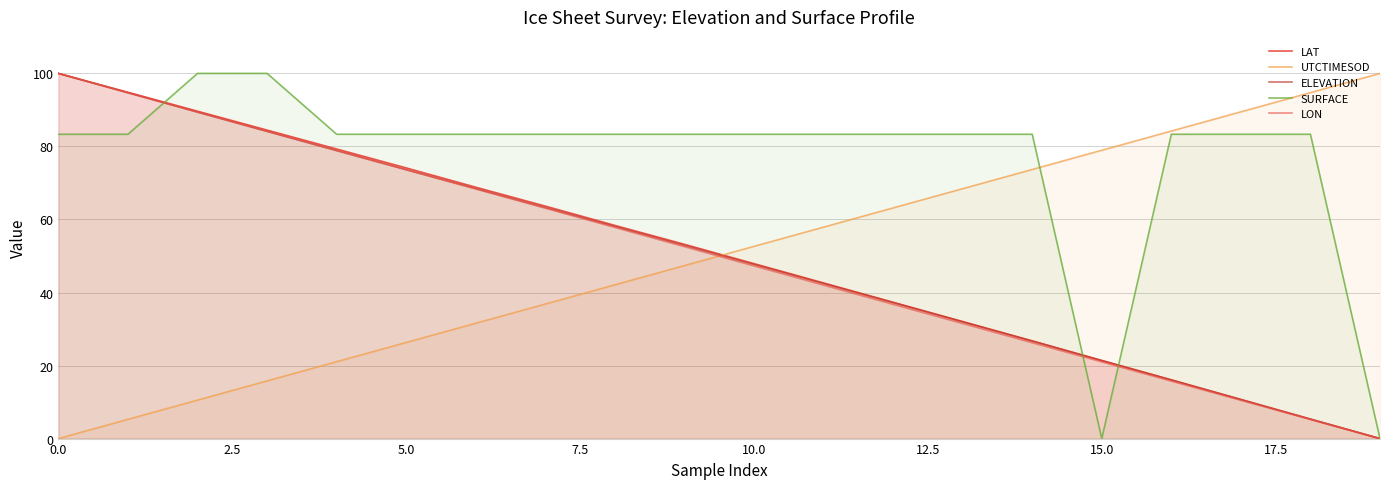

What is the value of the LON point at the 12th from the left?

42.0